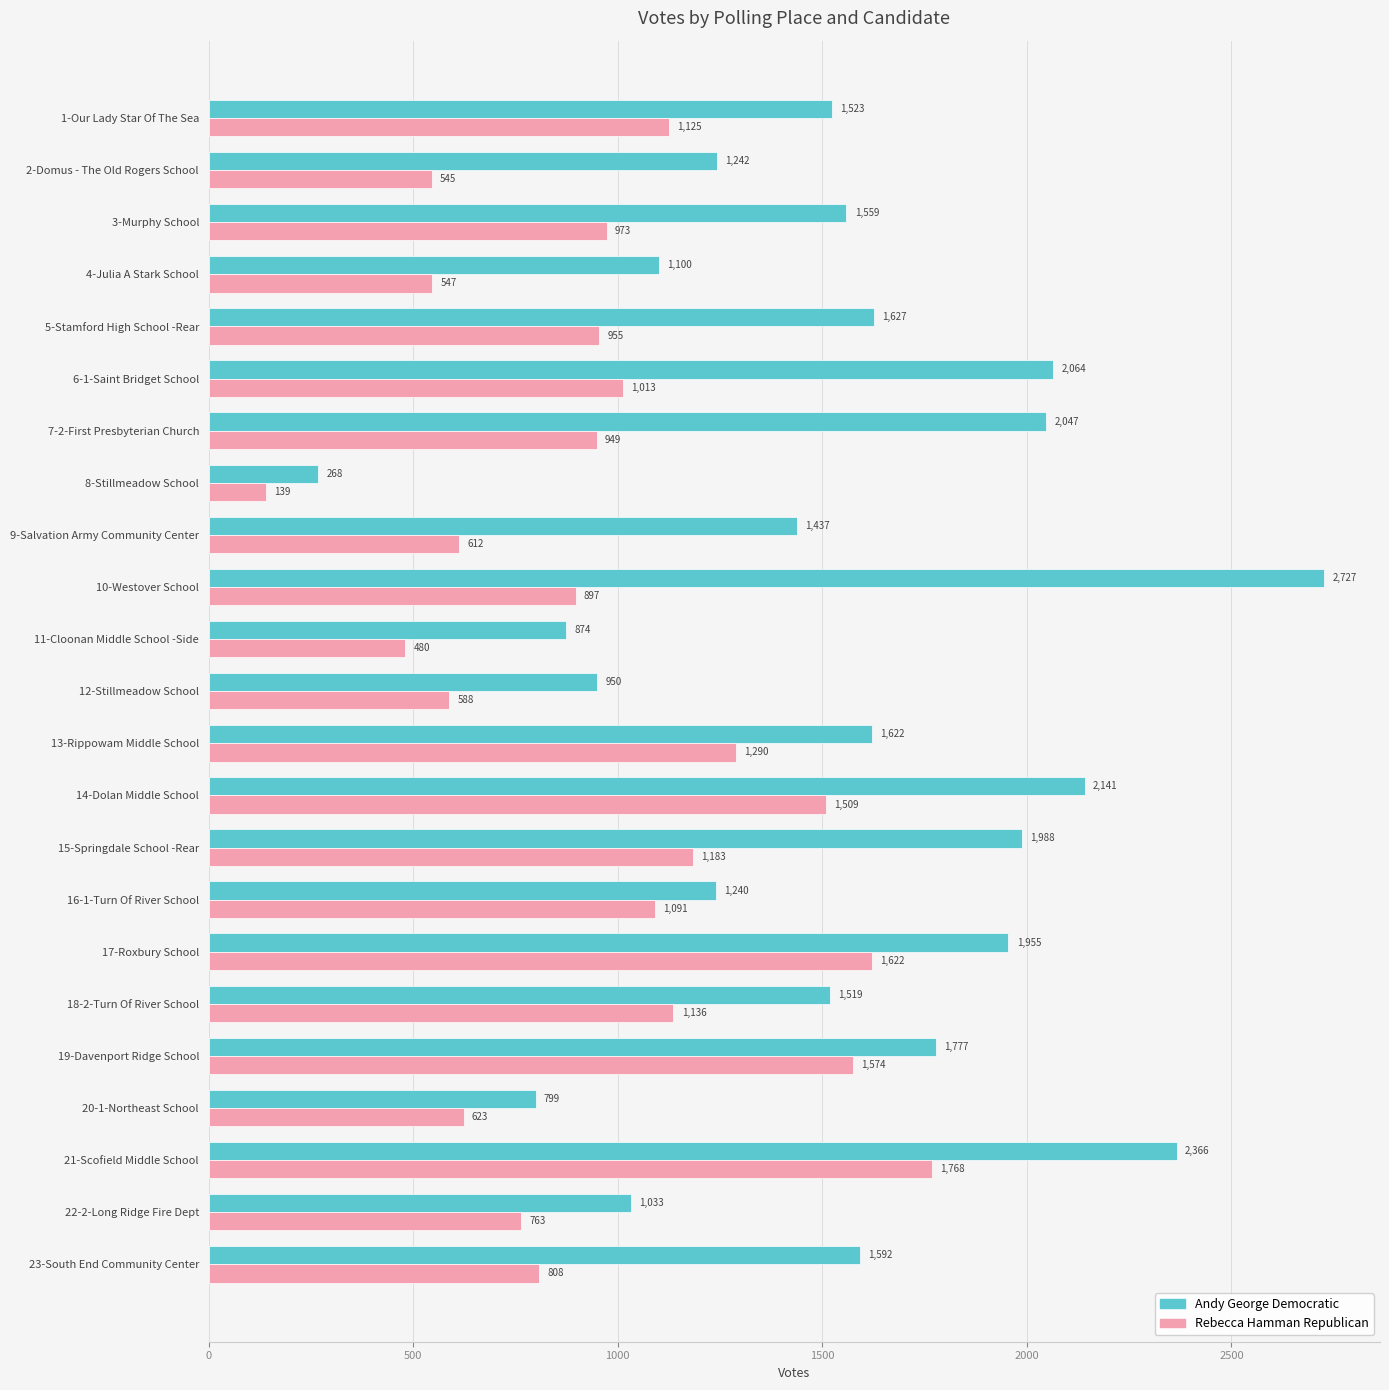

What is the difference between the second highest and second lowest values in the Andy George Democratic series?

1567